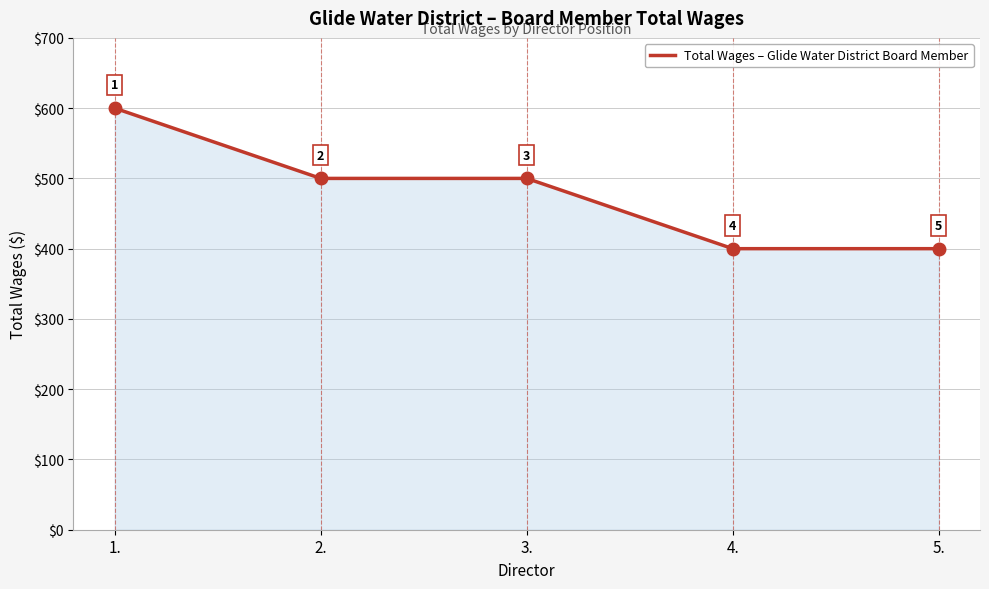

At which category does the chart reach its peak across all series?

1.